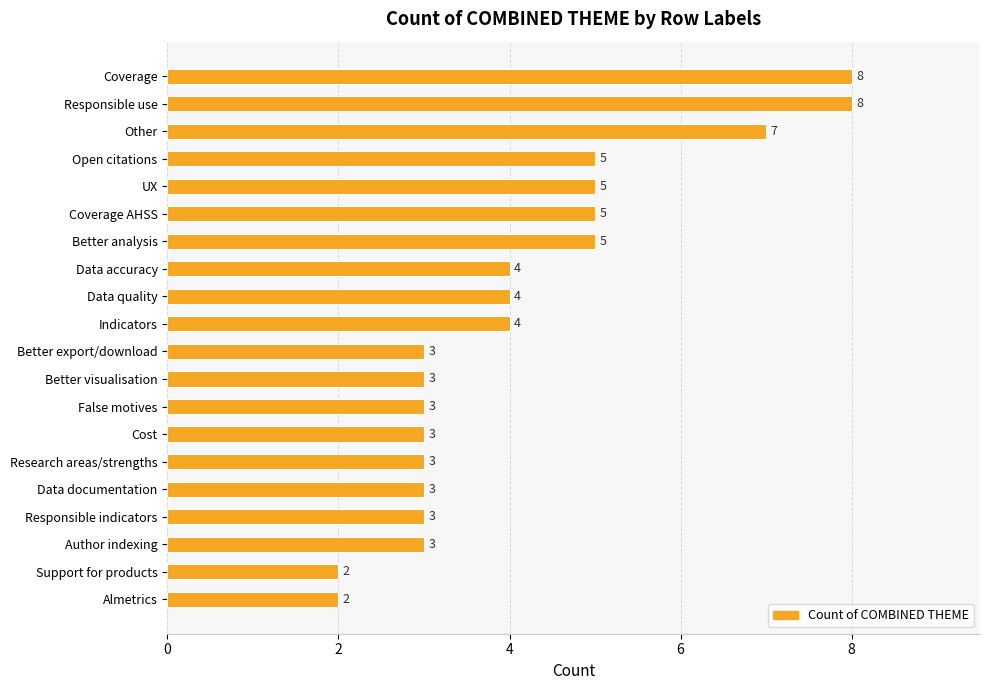

Is it true that the value at Coverage AHSS is 3?

False